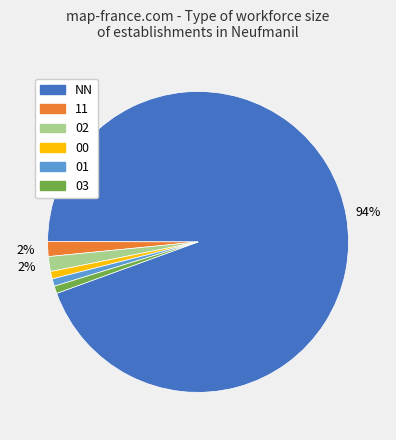

Which slice represents more than half of the pie?

NN